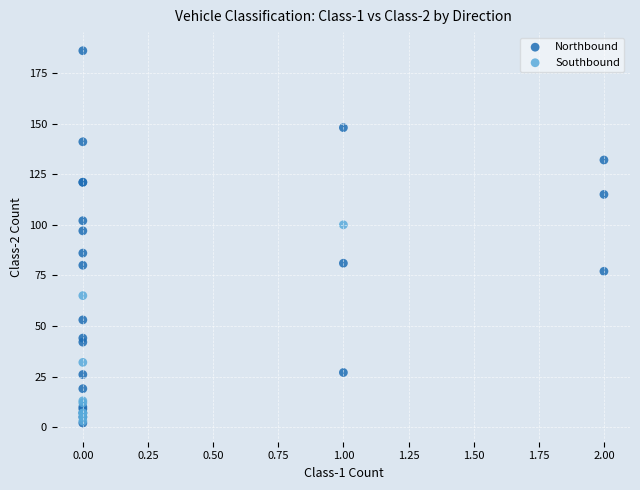

Which series contains the highest Y value?

Northbound